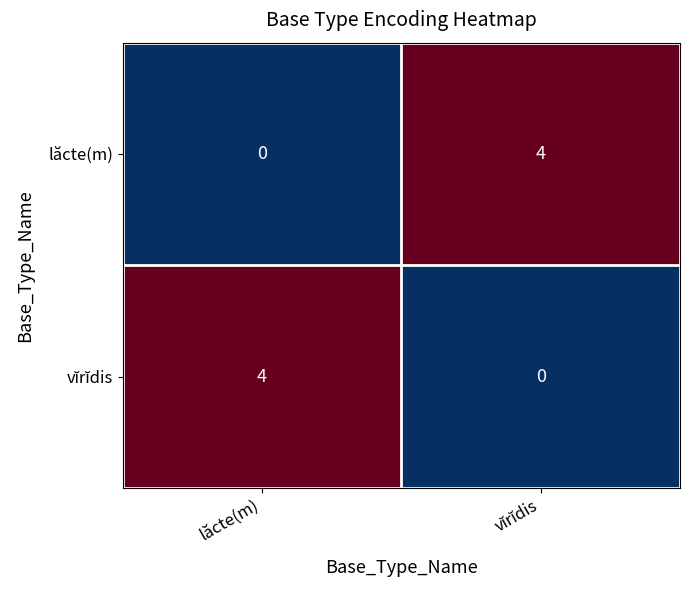

At how many categories does at least one series exceed 0?

2